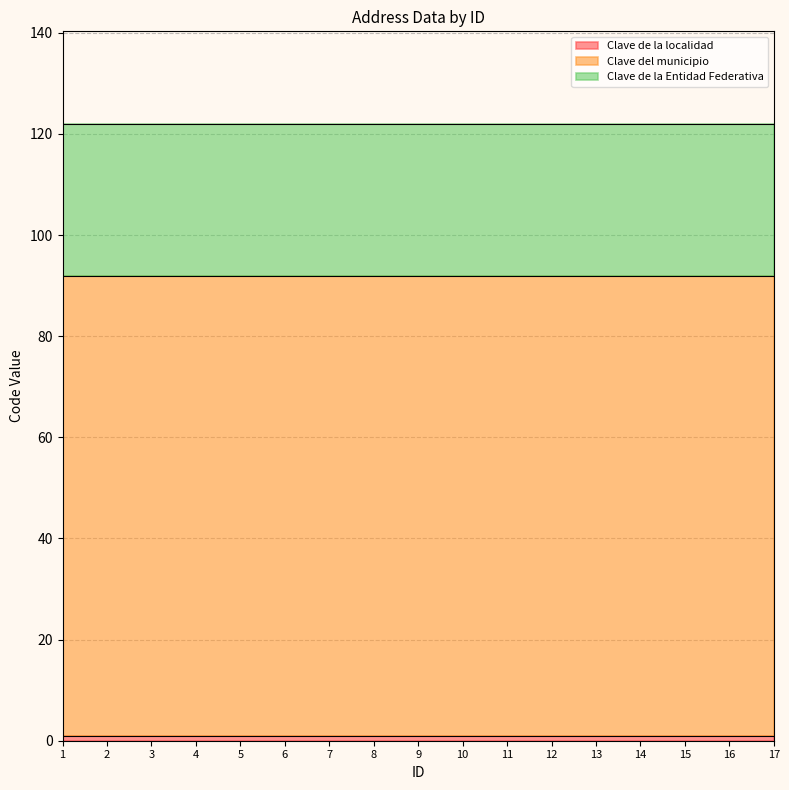

Rank the series at 16 from lowest to highest value.

Clave de la localidad, Clave de la Entidad Federativa, Clave del municipio